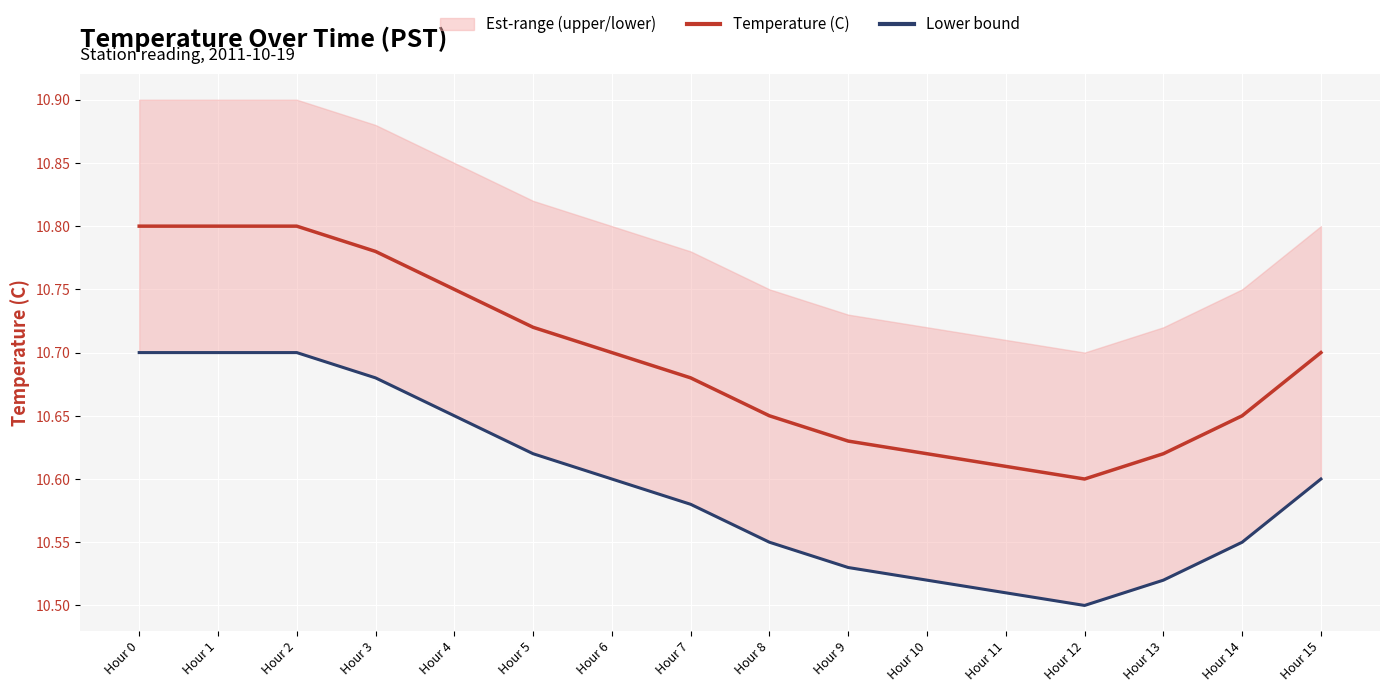

True or false: Temperature (C) has a value of 10.6 at Hour 9.

True